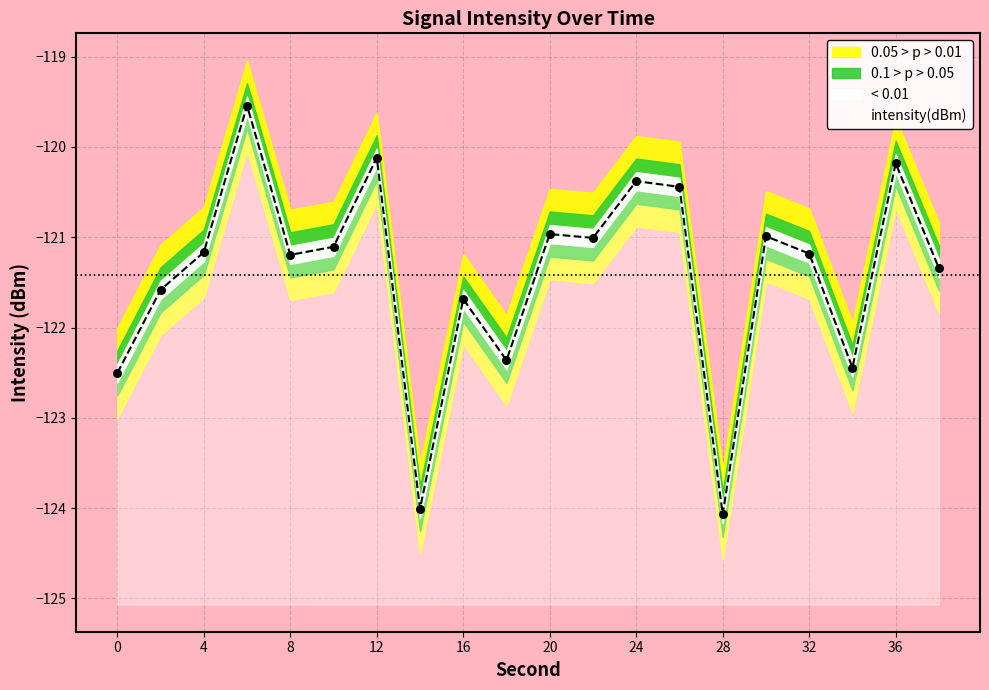

What is the change in value from 14 to 26?

+3.6